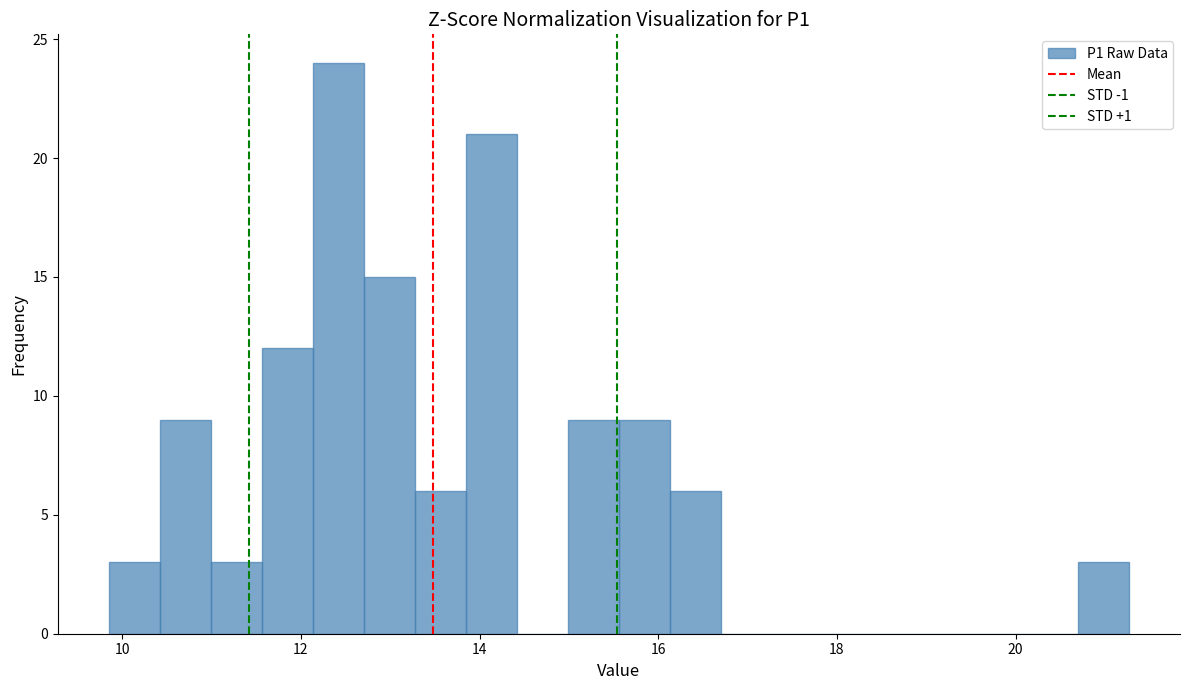

Around what value on the x-axis is the tallest bar? Give the approximate position of its centre, as read against the axis.

12.4